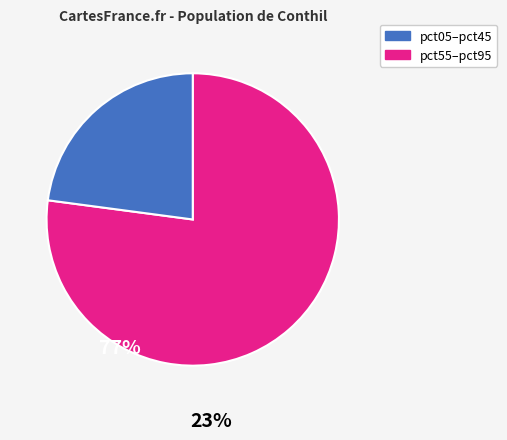

Is there any slice that represents more than half of the pie?

Yes